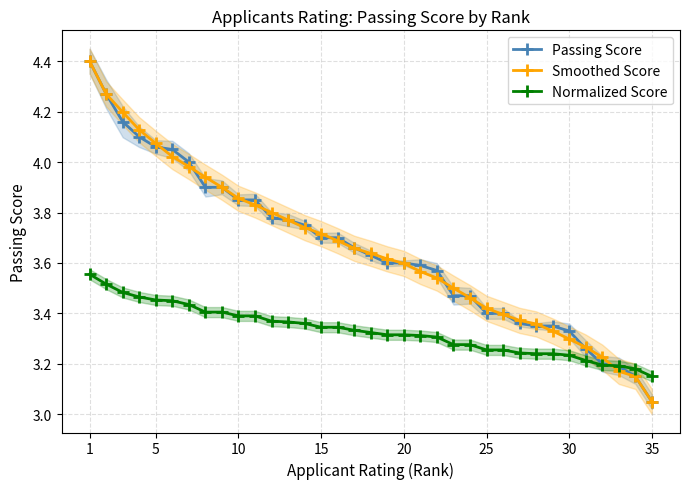

At which label does Normalized Score reach its minimum?

35